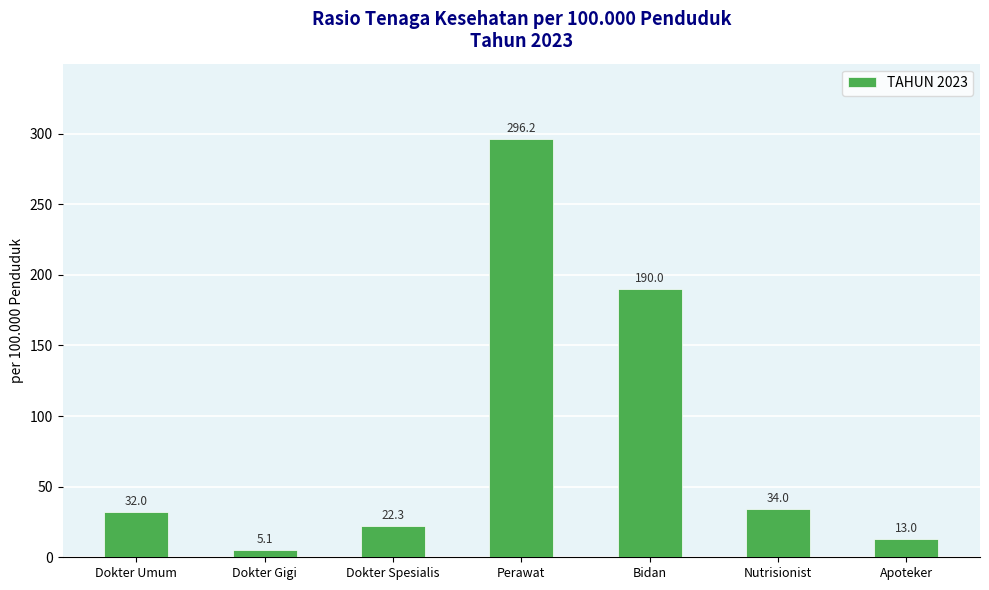

What is the value of the 7th bar from the left?

13.0